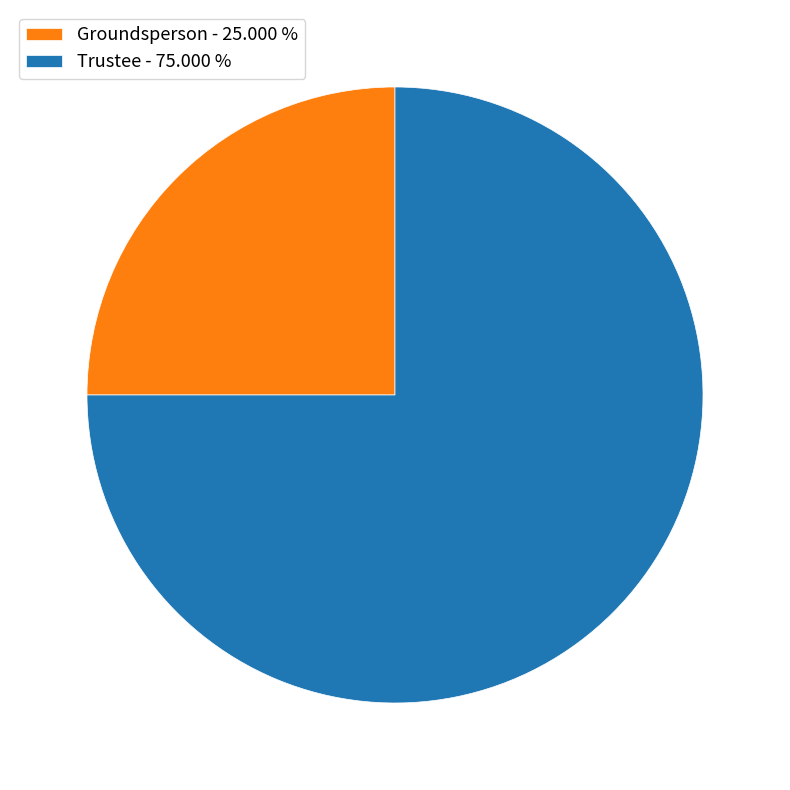

Does any single category account for the majority?

Yes